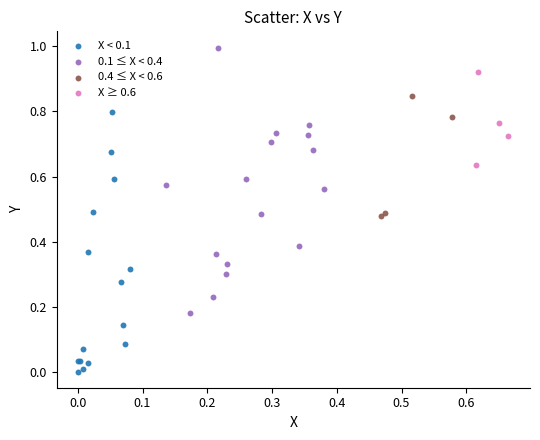

Which series contains the highest Y value?

0.1 ≤ X < 0.4